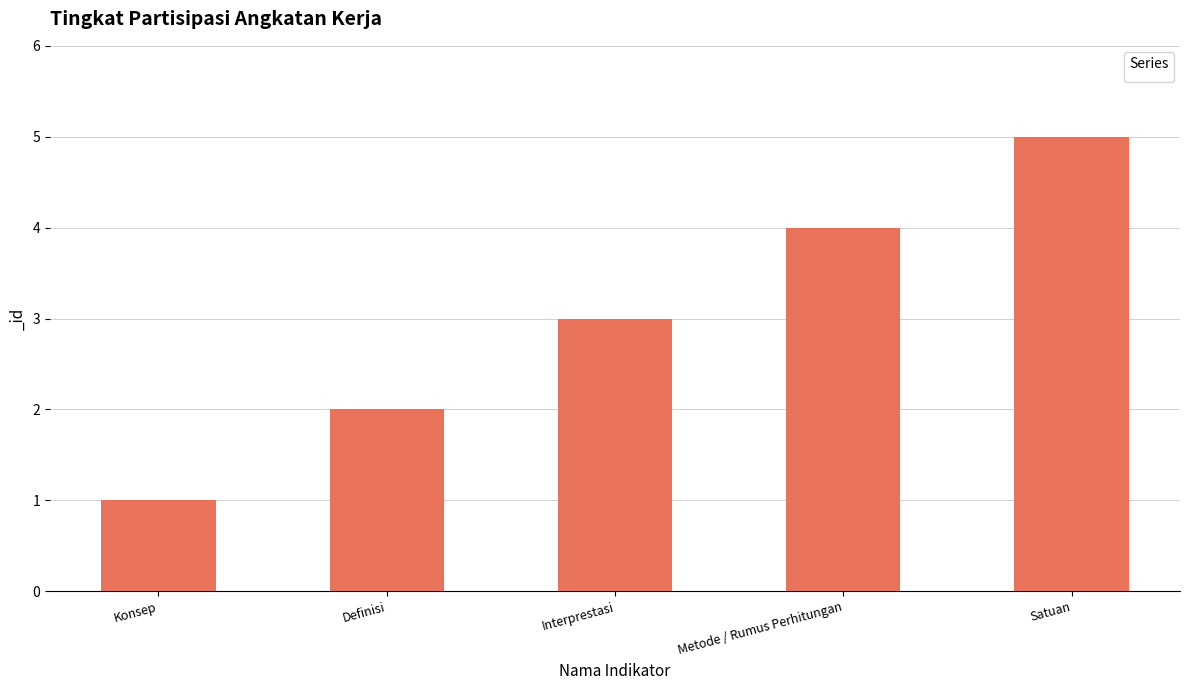

At which category does the chart reach its peak across all series?

Satuan